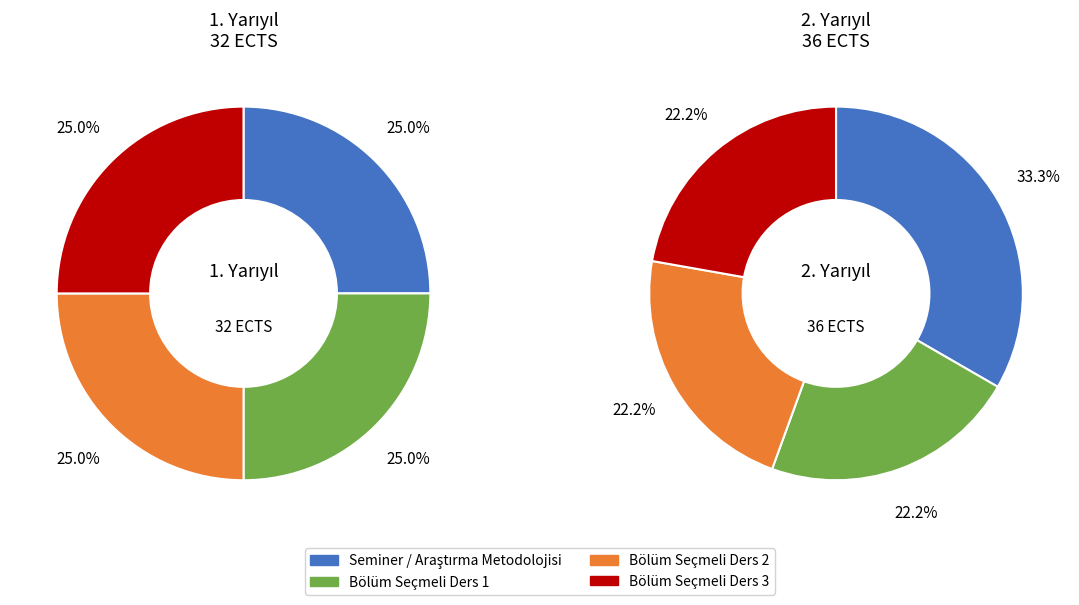

What is the spread (max minus min) of values at Seminer / Araştırma Metodolojisi?

4